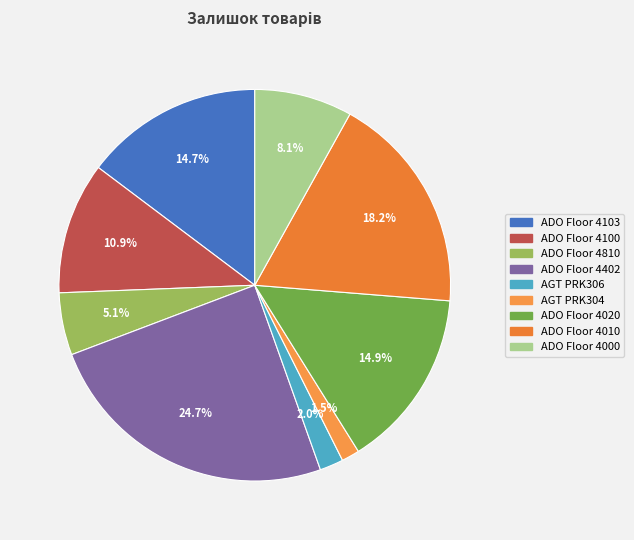

How many slices are in this pie chart?

9